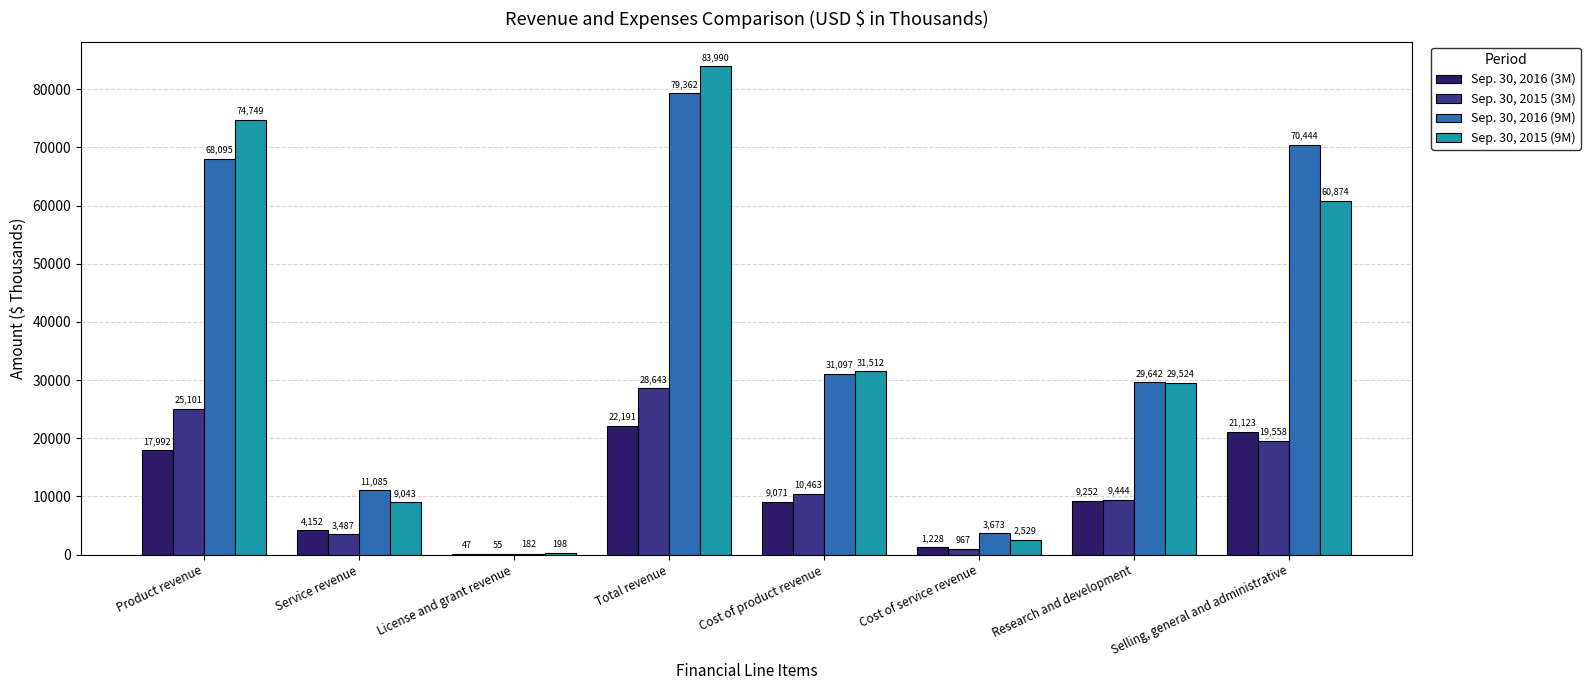

At which label does Sep. 30, 2016 (3M) first exceed 9252?

Product revenue